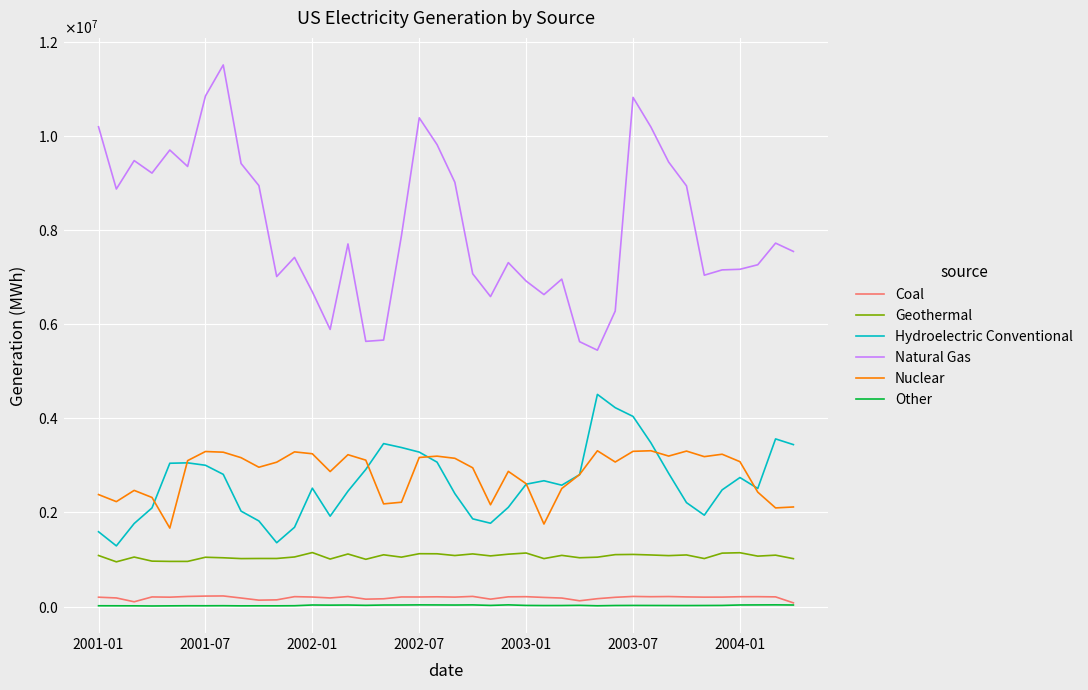

Where is Nuclear nearest to the value 2489391?

26